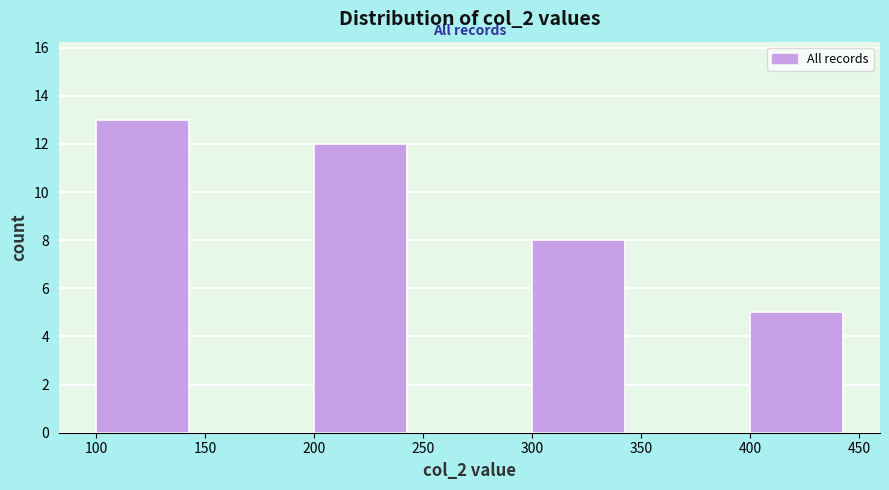

Reading left to right, transcribe this chart: for each bar, give the range it covers on the x-axis and its height. The values are not printed on the chart, so give them approximately, as read against the axis.

100 to 150: 13
150 to 200: 0
200 to 250: 12
250 to 300: 0
300 to 350: 8
350 to 400: 0
400 to 450: 5